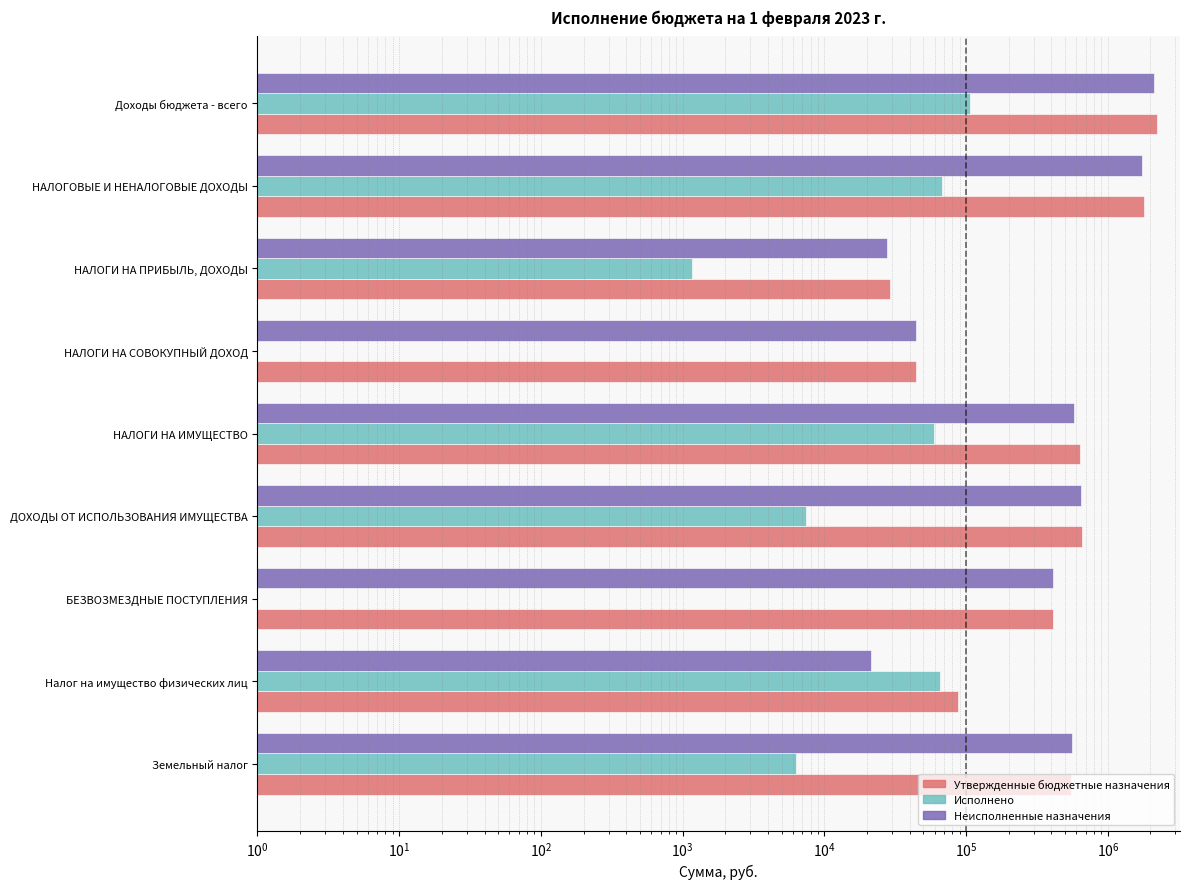

What is the highest value of the Неисполненные назначения series?

2108071.7